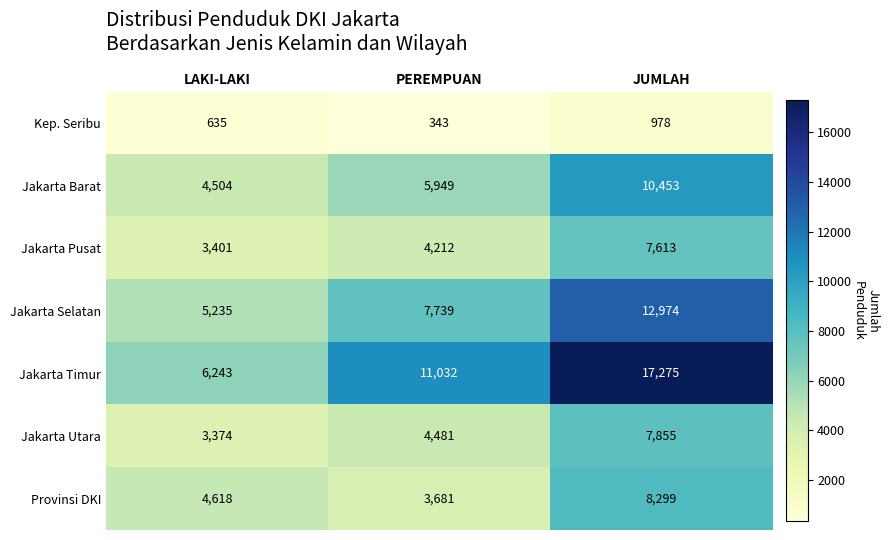

Reading right to left, extract all data points from this chart.

Kep. Seribu: JUMLAH=978	PEREMPUAN=343	LAKI-LAKI=635
Jakarta Barat: JUMLAH=10453	PEREMPUAN=5949	LAKI-LAKI=4504
Jakarta Pusat: JUMLAH=7613	PEREMPUAN=4212	LAKI-LAKI=3401
Jakarta Selatan: JUMLAH=12974	PEREMPUAN=7739	LAKI-LAKI=5235
Jakarta Timur: JUMLAH=17275	PEREMPUAN=11032	LAKI-LAKI=6243
Jakarta Utara: JUMLAH=7855	PEREMPUAN=4481	LAKI-LAKI=3374
Provinsi DKI: JUMLAH=8299	PEREMPUAN=3681	LAKI-LAKI=4618